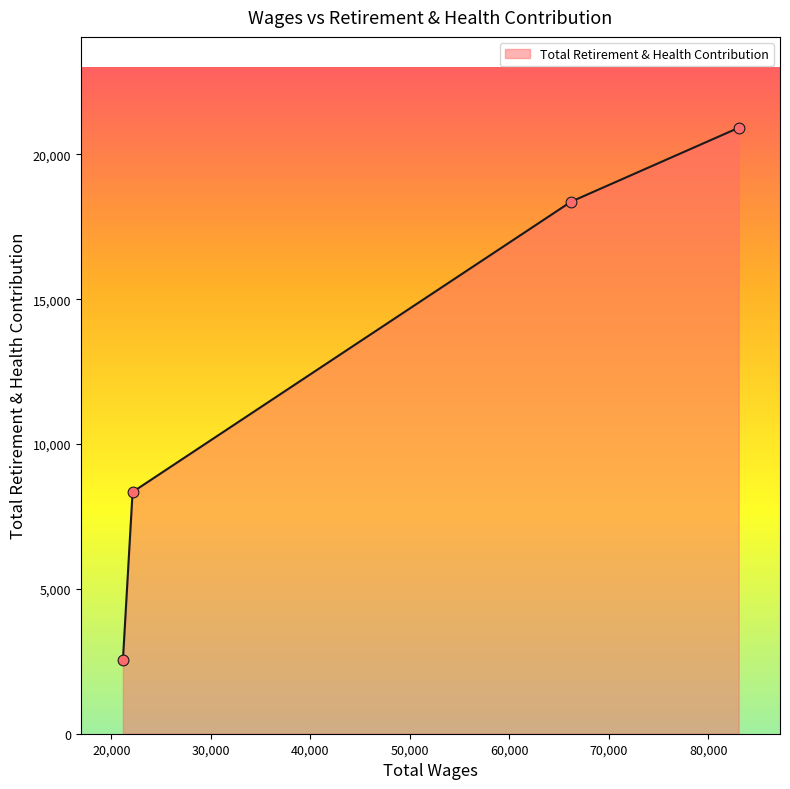

What is the minimum value shown in the chart?

2530